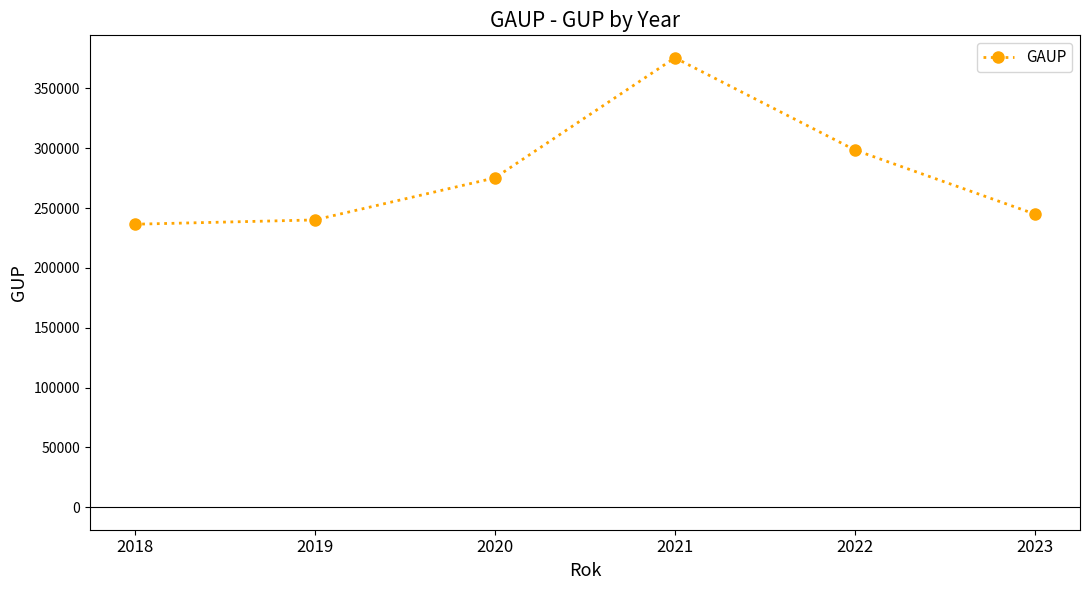

Reading right to left, transcribe all the data shown in this chart.

244992	298560	375626	275271	240130	236538